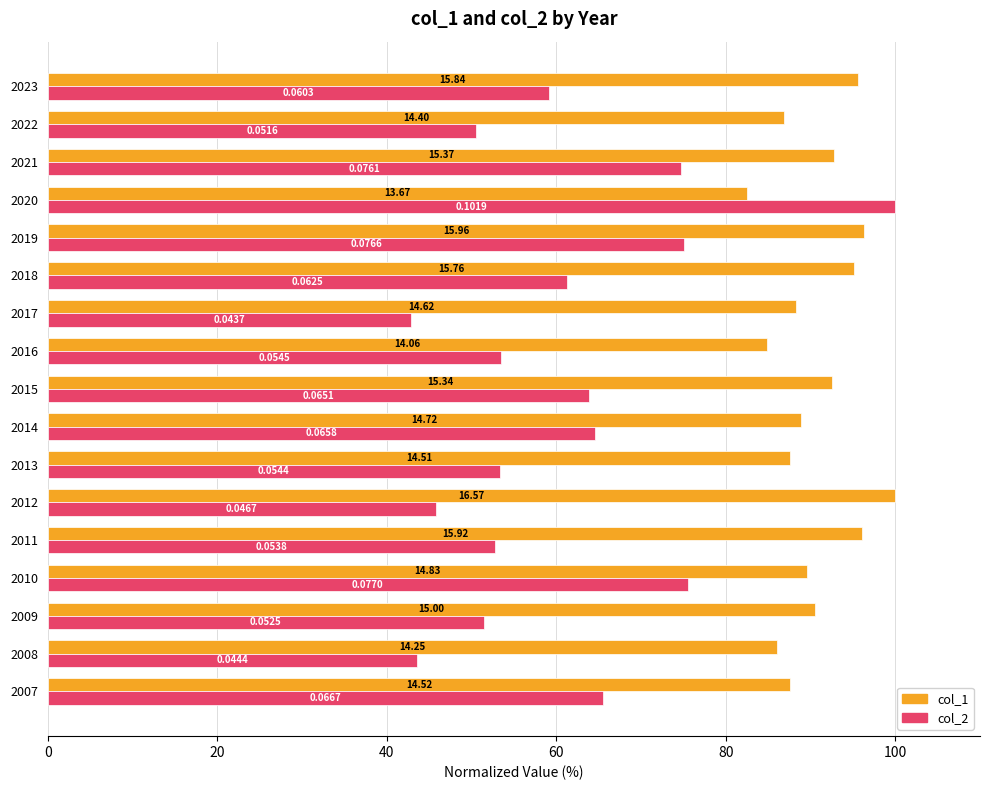

What are all the series names shown in the legend?

col_1, col_2